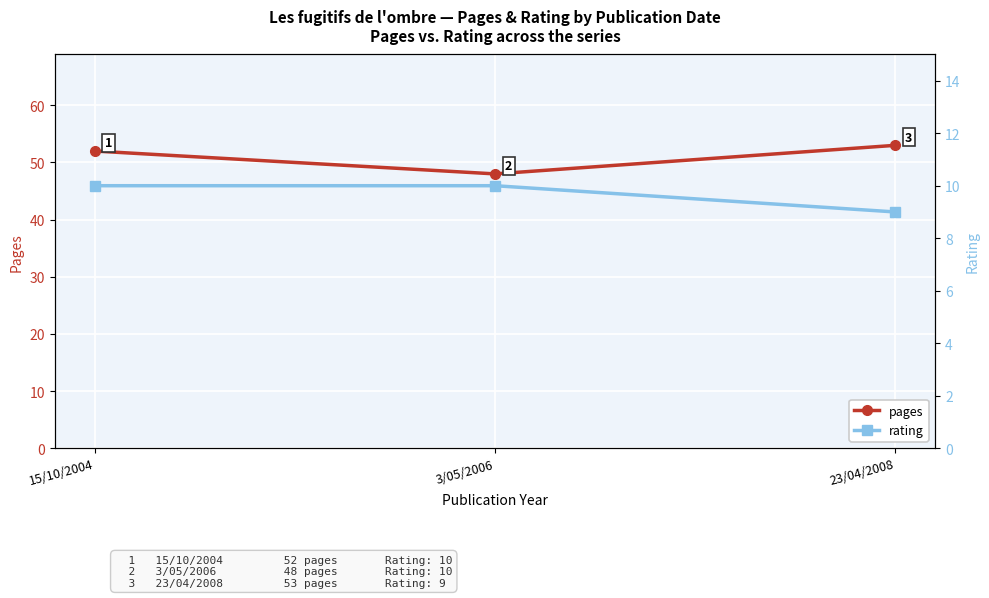

The rating series shows 17 at 3/05/2006. True or false?

False